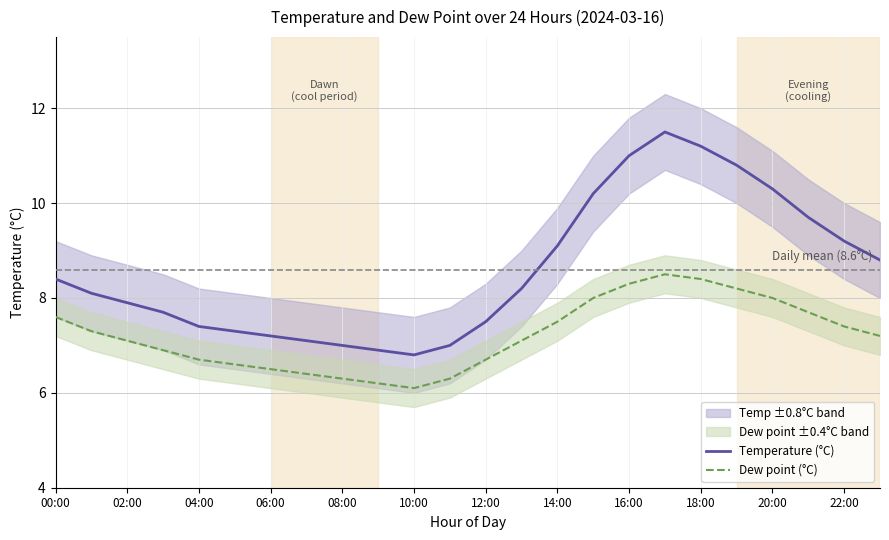

Is it true that Temperature (°C) equals 2.9 at 12:00?

False